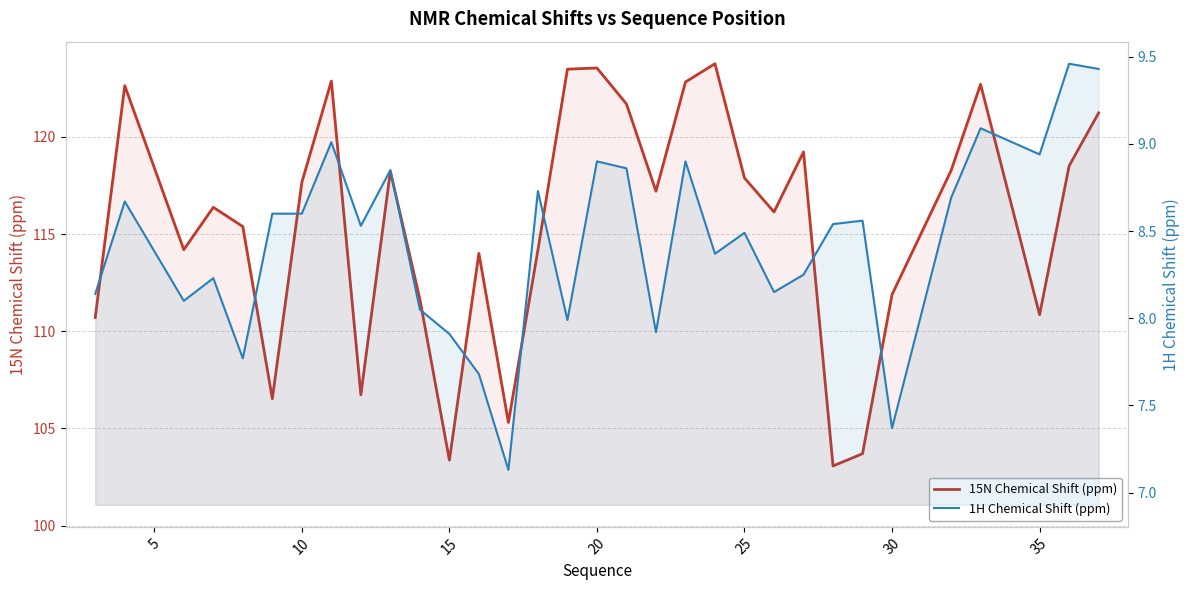

What is the average value of the 15N Chemical Shift (ppm) series?

115.5